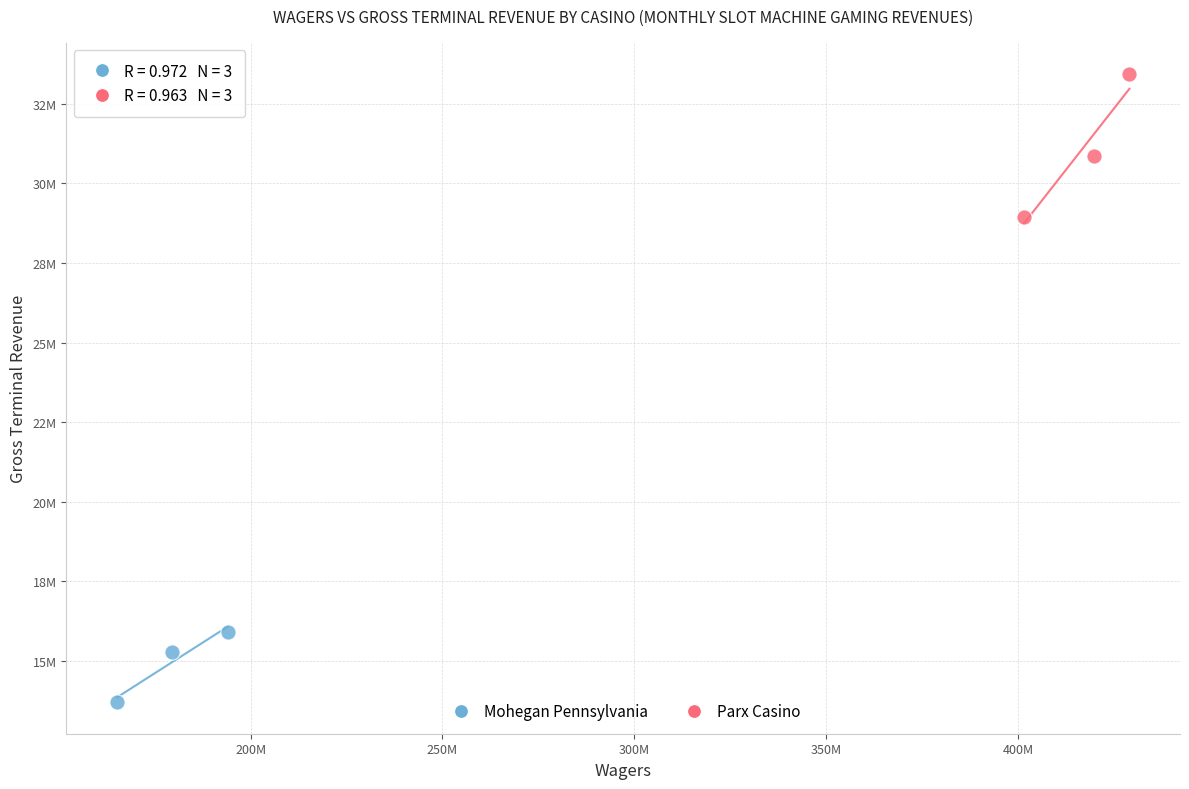

What are all the series names shown in the legend?

Mohegan Pennsylvania, Parx Casino